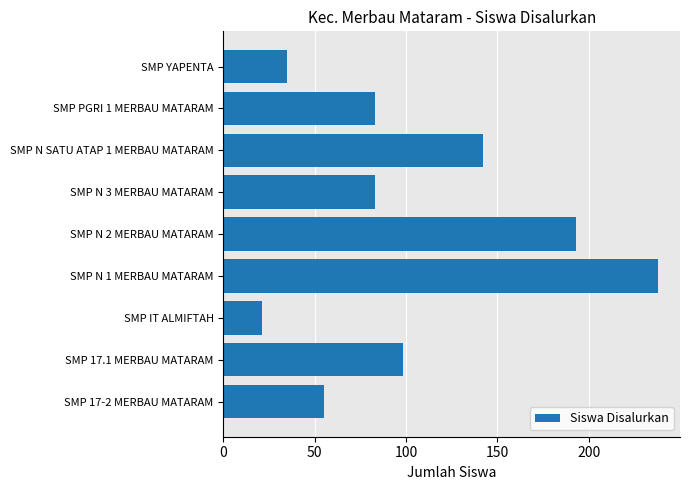

What is the change in value from SMP 17-2 MERBAU MATARAM to SMP N 1 MERBAU MATARAM?

+183